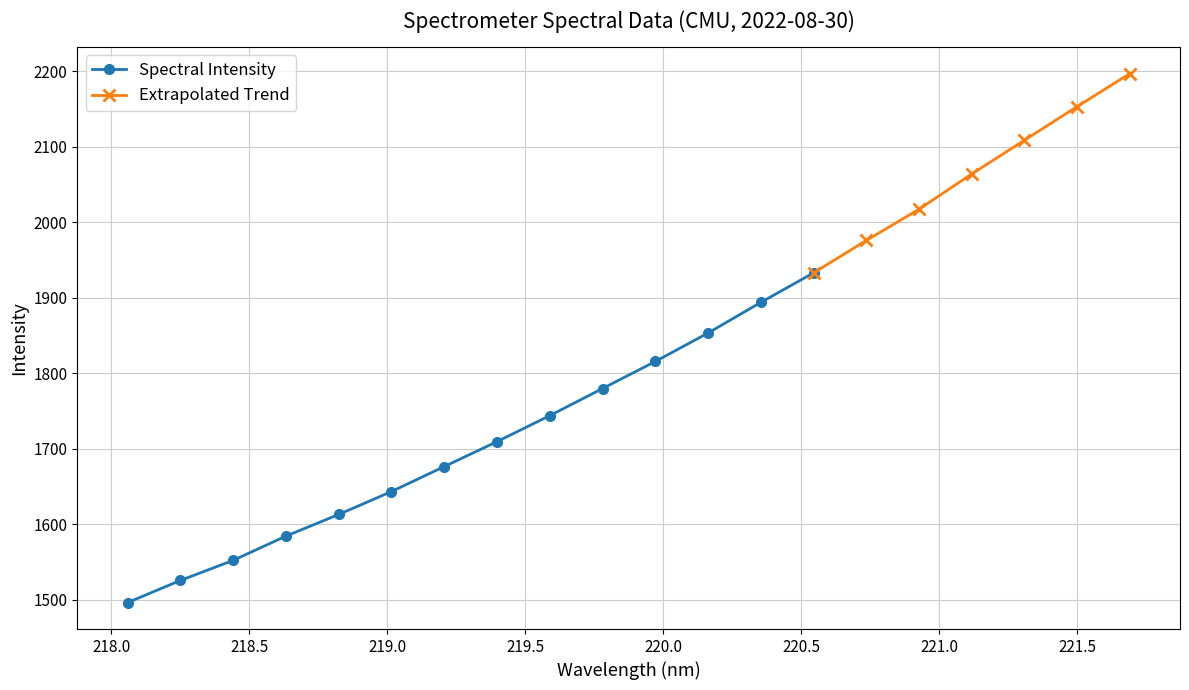

What is the sum of all values?

36333.4